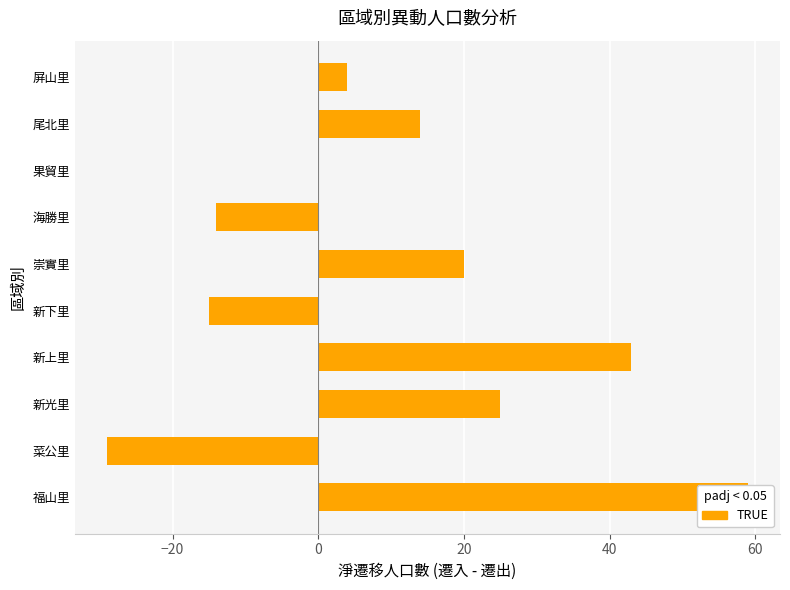

What is the minimum value shown in the chart?

-29